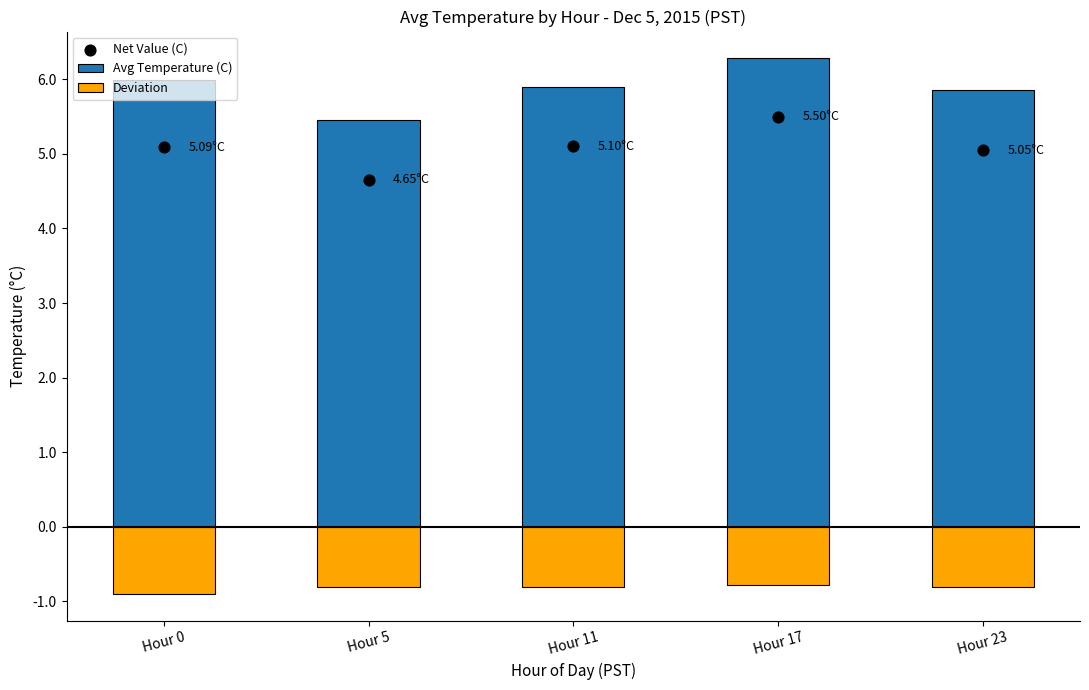

Which series contains the lowest Y value?

Deviation